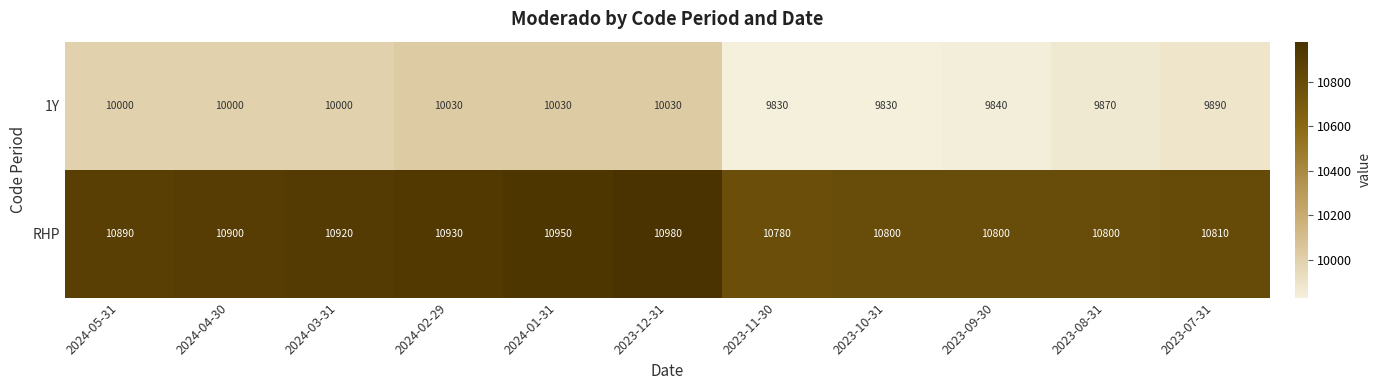

True or false: 1Y has a value of 15520 at 2024-02-29.

False